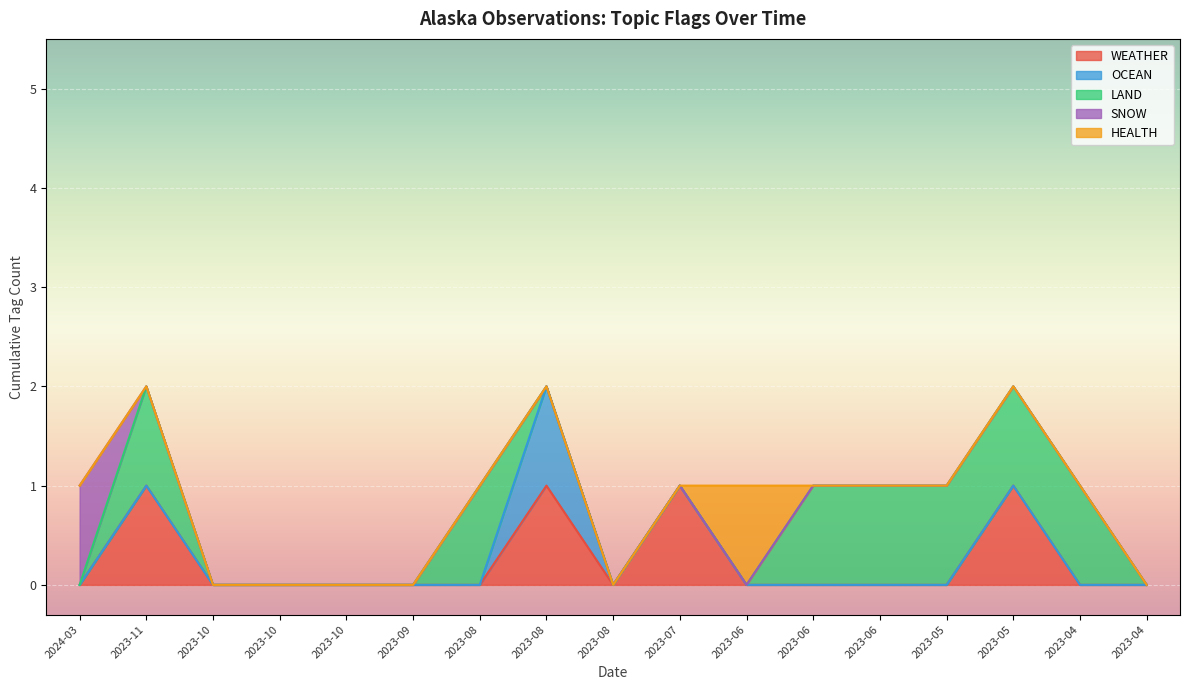

What is the label of the 15th point from the right?

2023-10-26